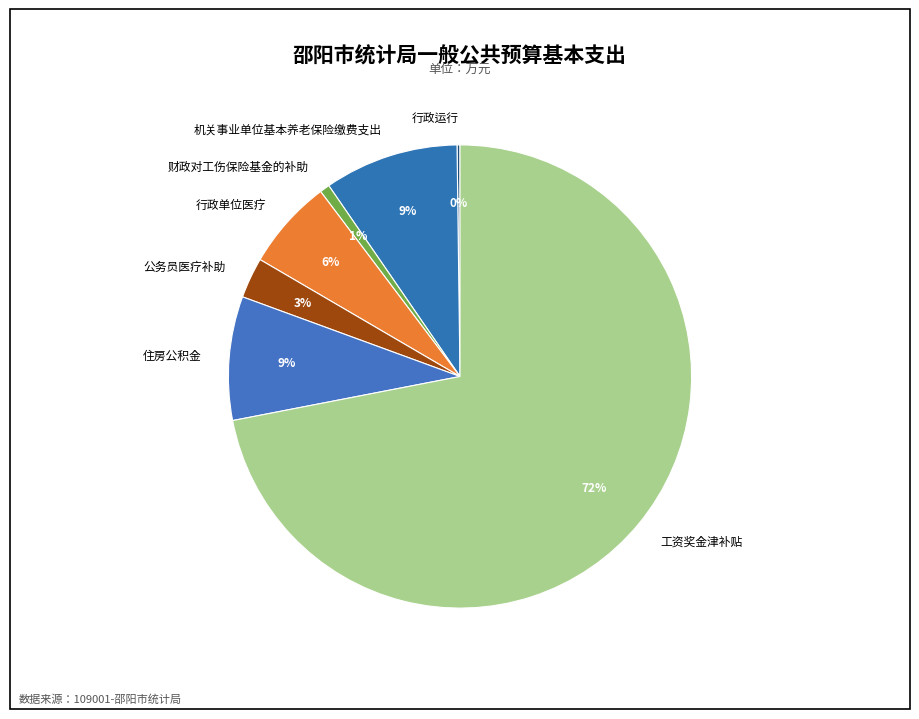

Does 机关事业单位基本养老保险缴费支出 account for over 50% of the chart?

No